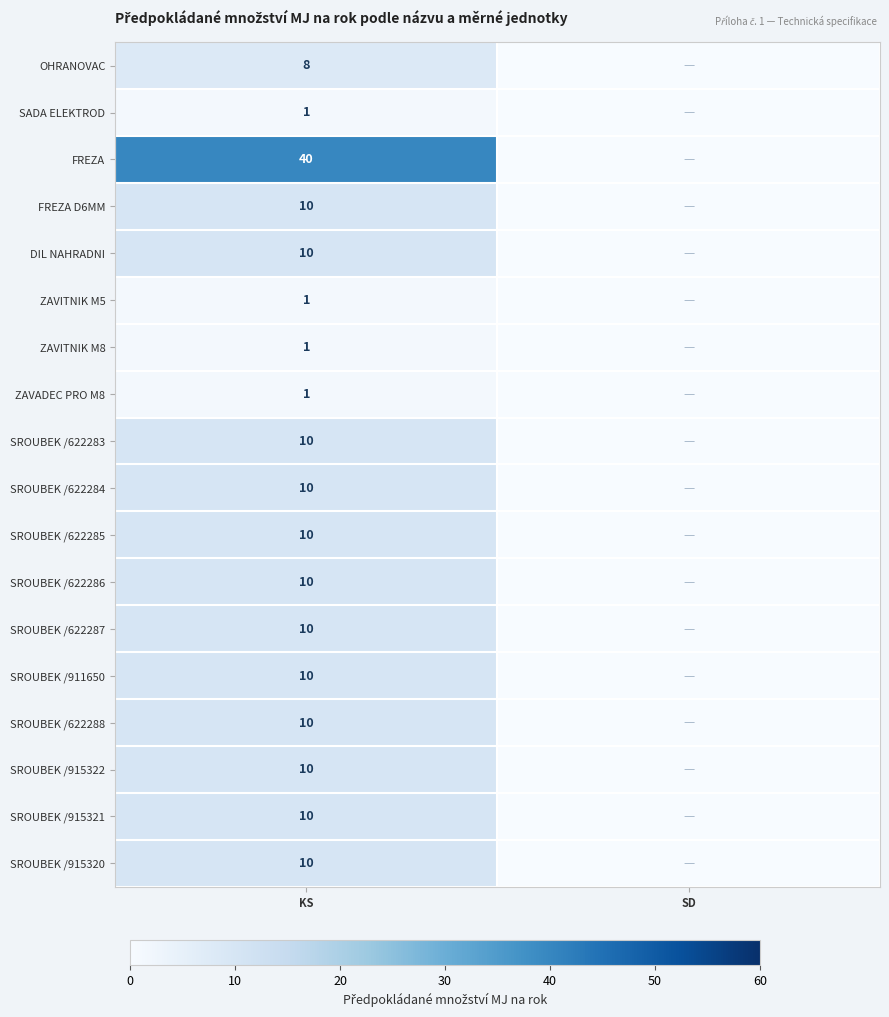

Count the number of data series in this chart.

18